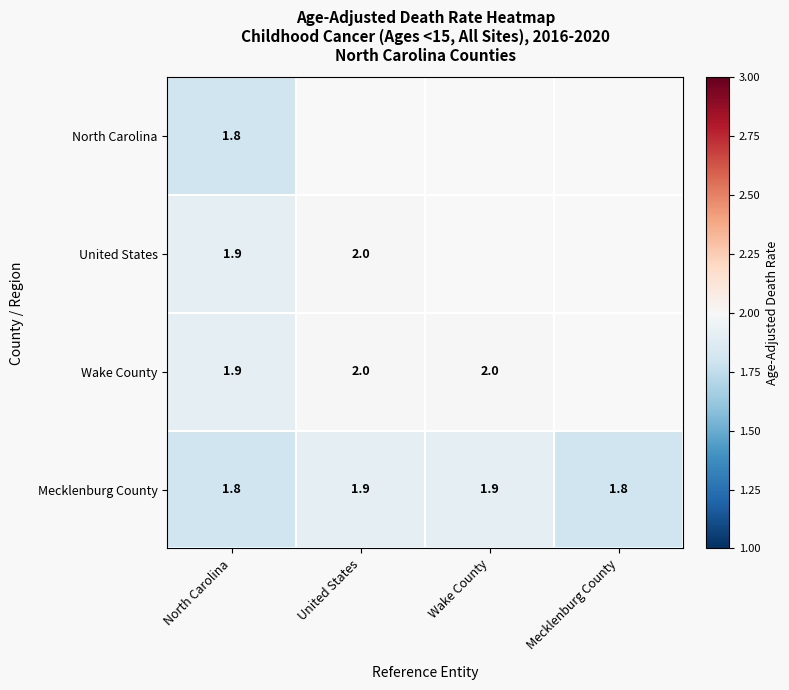

Is it true that Wake County equals 3.2 at Wake County?

False